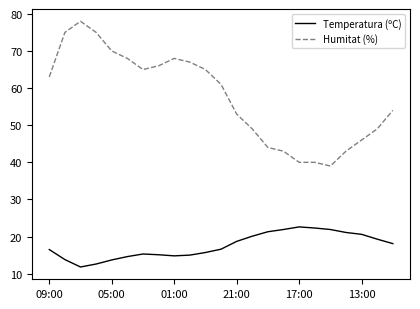

List the series in order of their overall mean, lowest first.

Temperatura (ºC), Humitat (%)